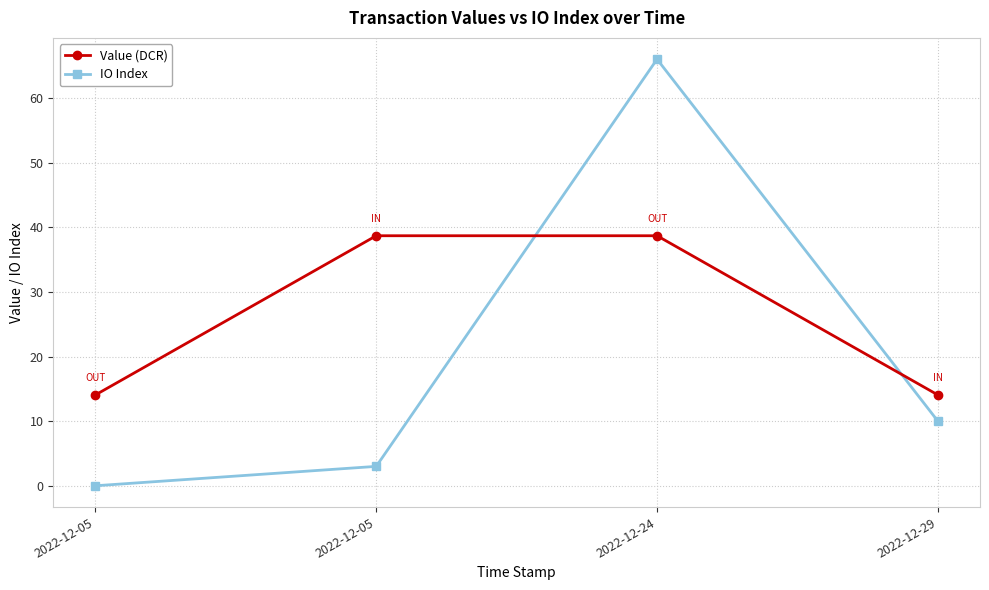

Is this an area chart (filled region under the line)?

No